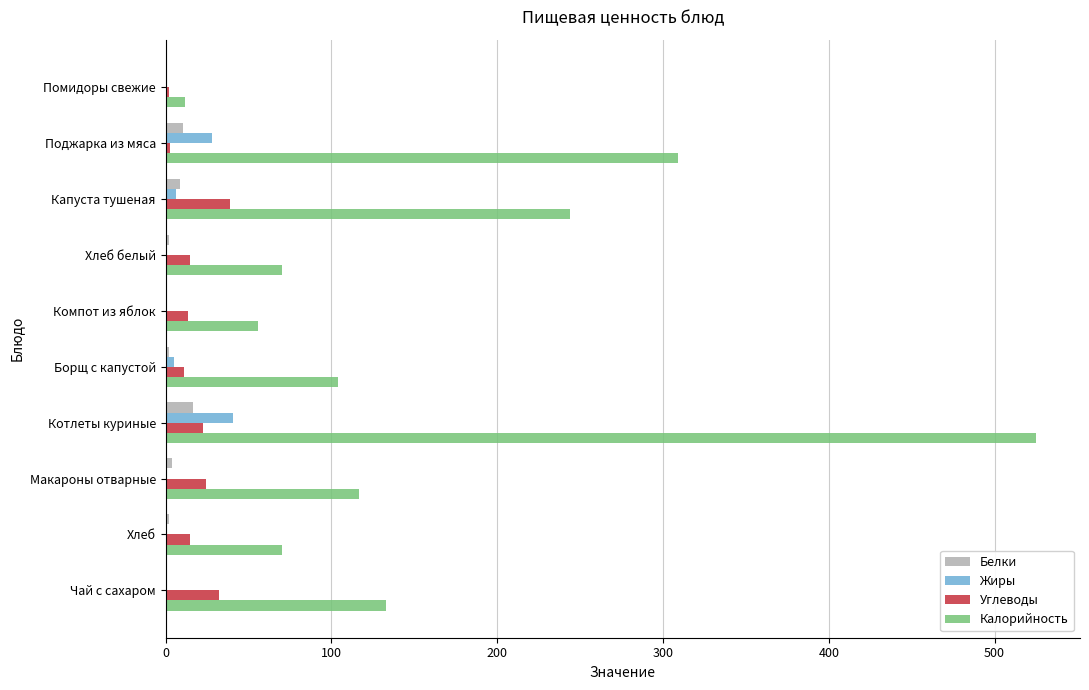

What is the sum of all Жиры values?

80.9